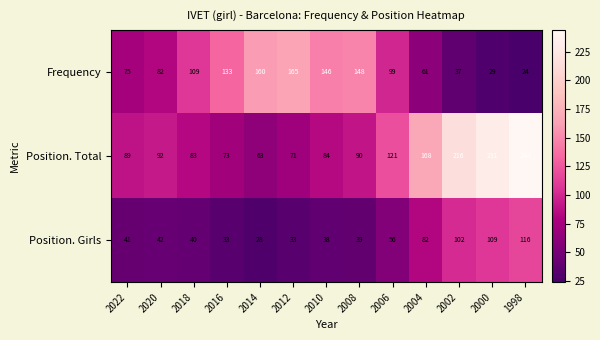

What is the approximate value of Frequency at 1998, to the nearest 5?

25